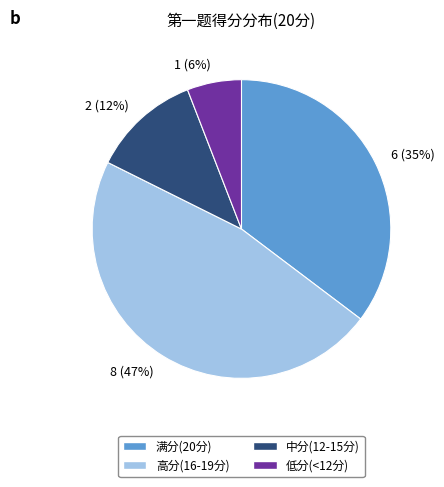

To the nearest percent, what is the combined percentage of 6 (35%) and 8 (47%)?

82%